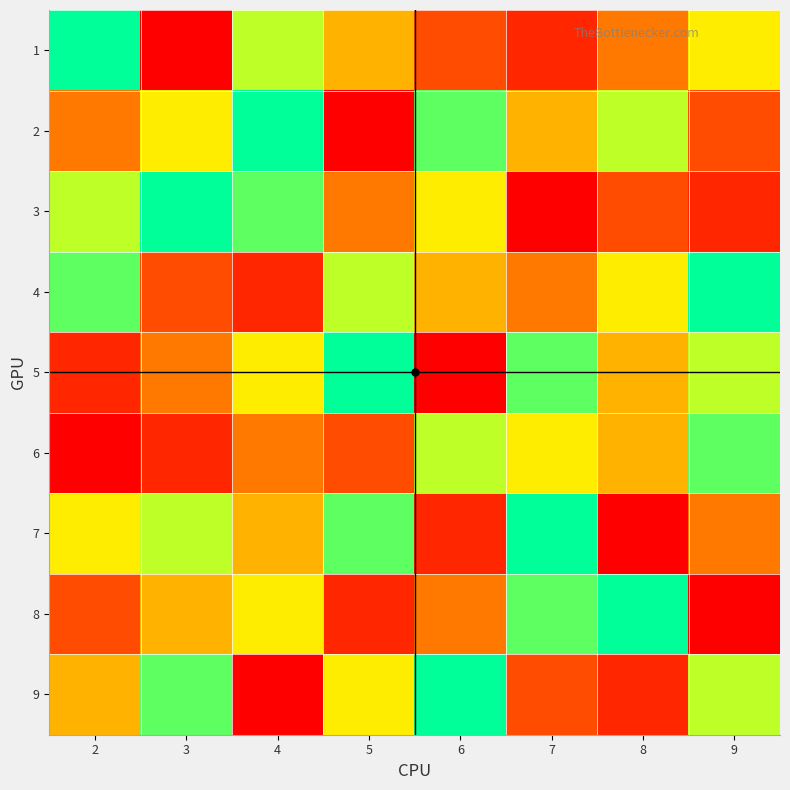

What is the spread (max minus min) of values at 5?

8